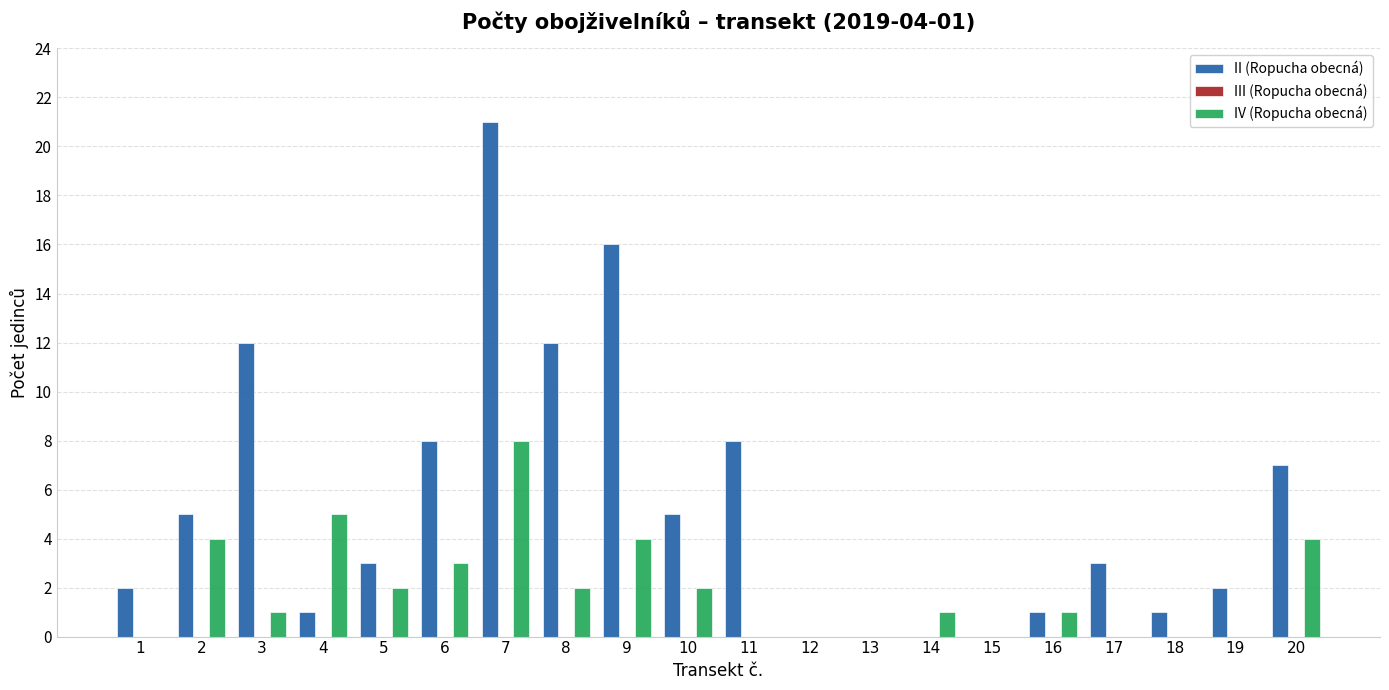

Which series changed the most between 9 and 17?

II (Ropucha obecná)